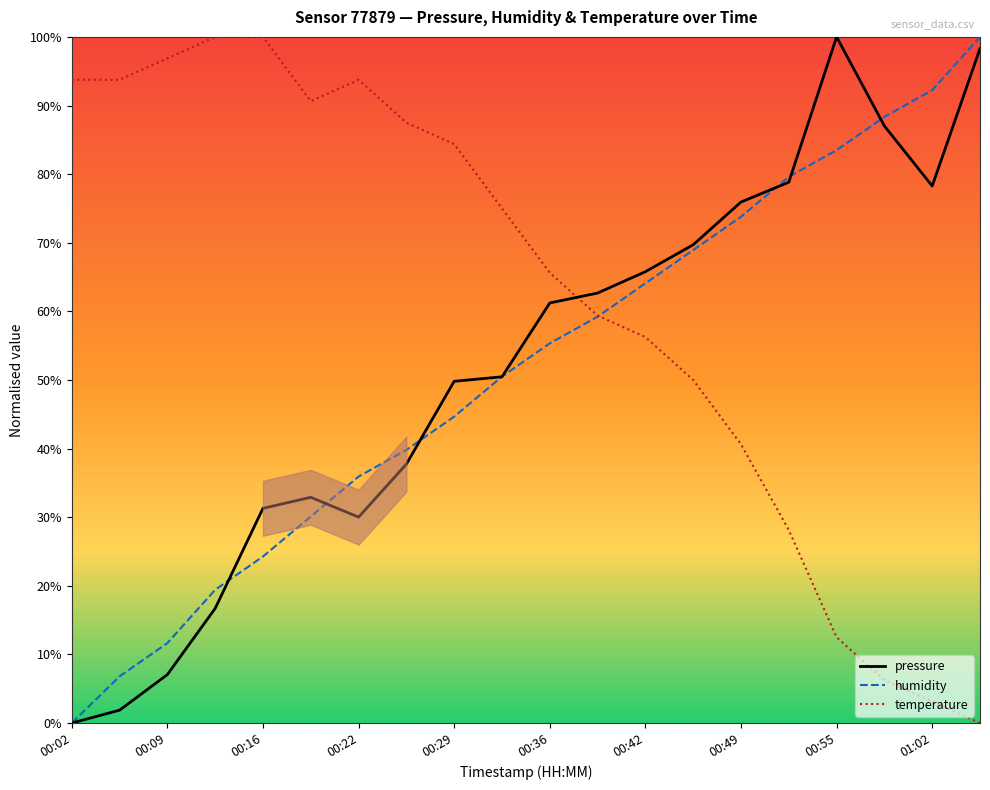

True or false: humidity has more than 2 points higher than both neighbors.

False